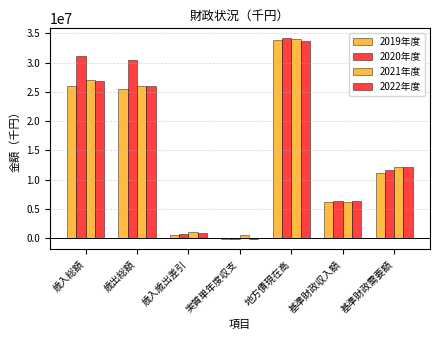

Which series has the widest spread of values?

2020年度